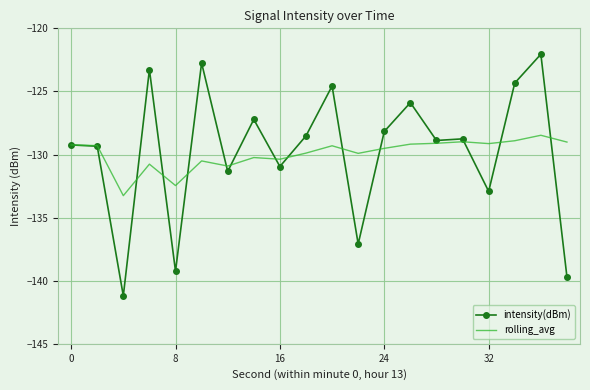

Which series ends up on top after the final intersection of rolling_avg and intensity(dBm)?

rolling_avg